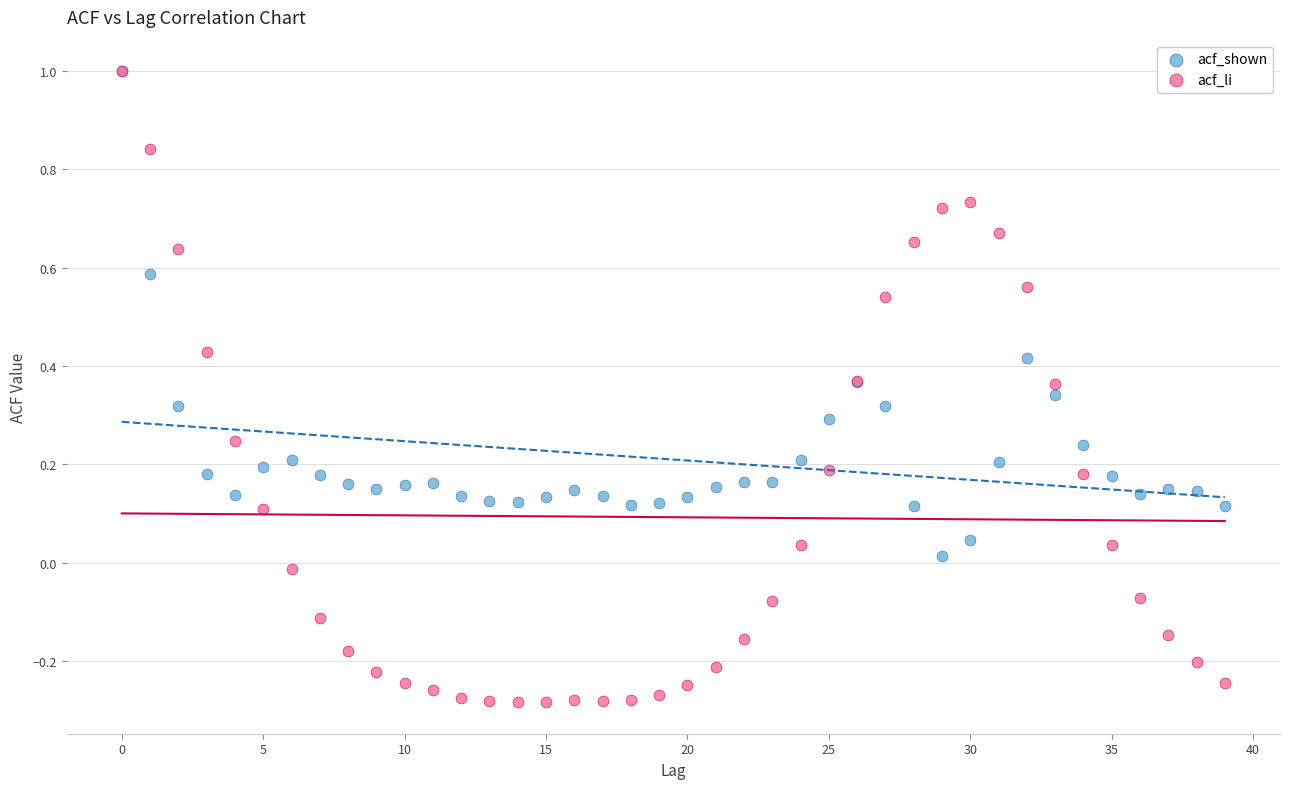

Which series has the largest Y range (max minus min)?

acf_li